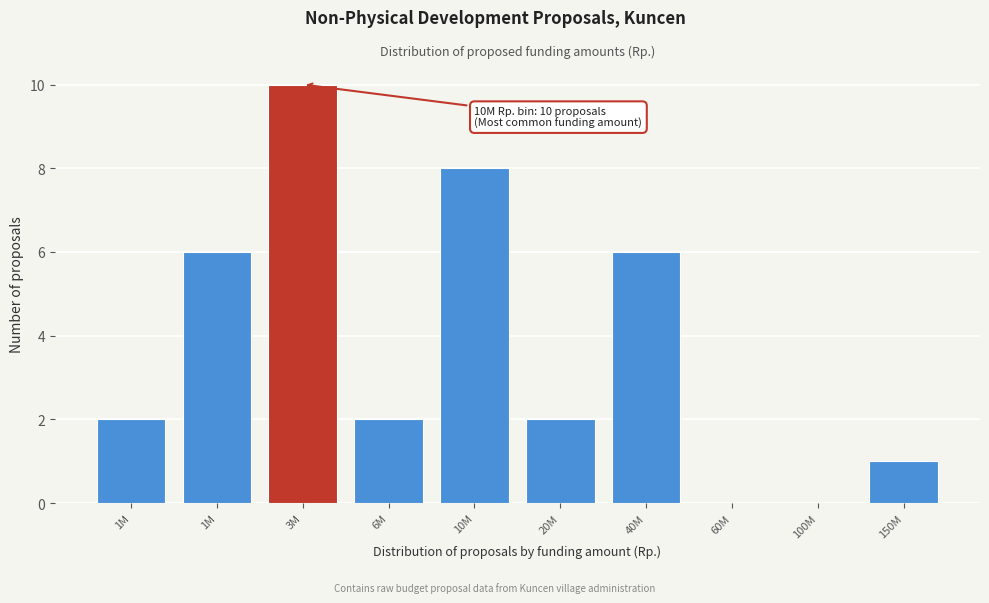

Are the bars horizontal?

No